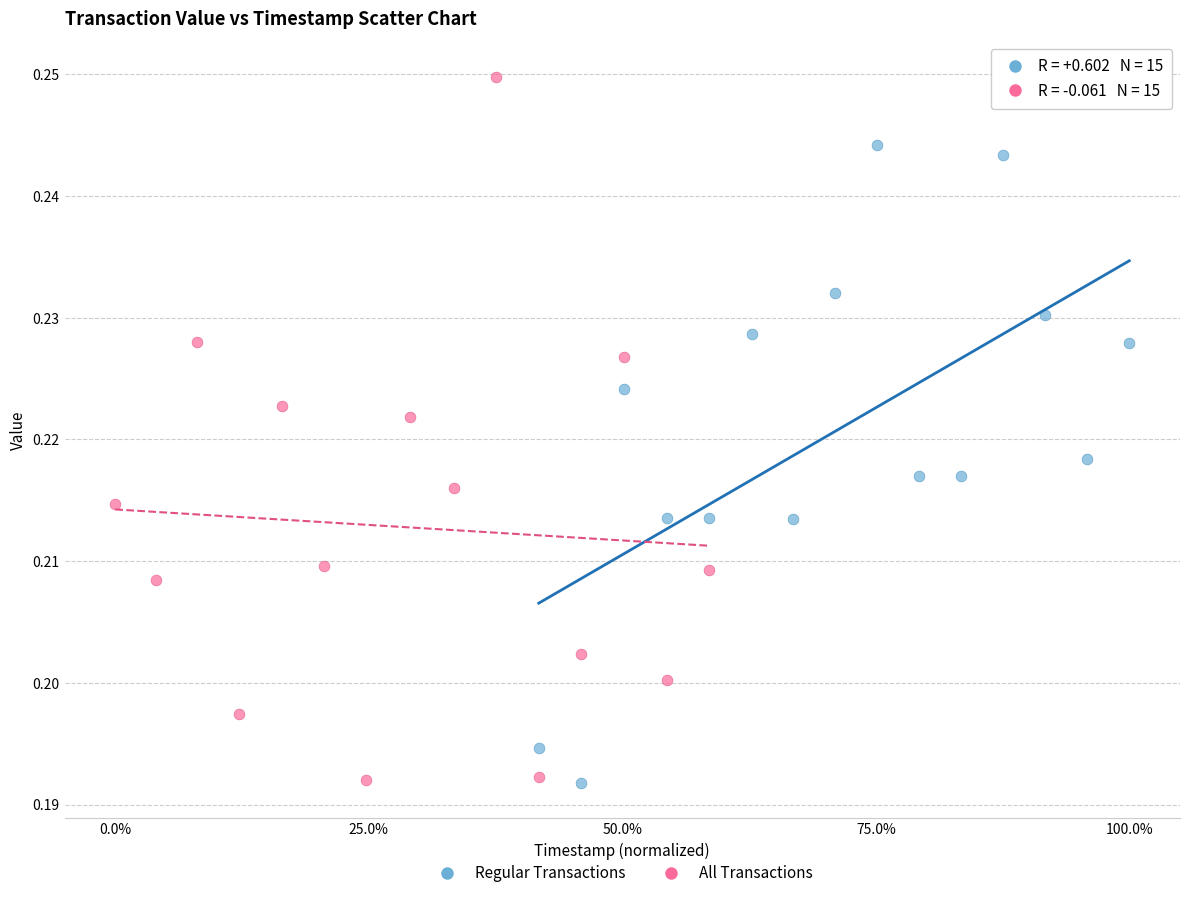

Which series has the largest Y range (max minus min)?

All Transactions